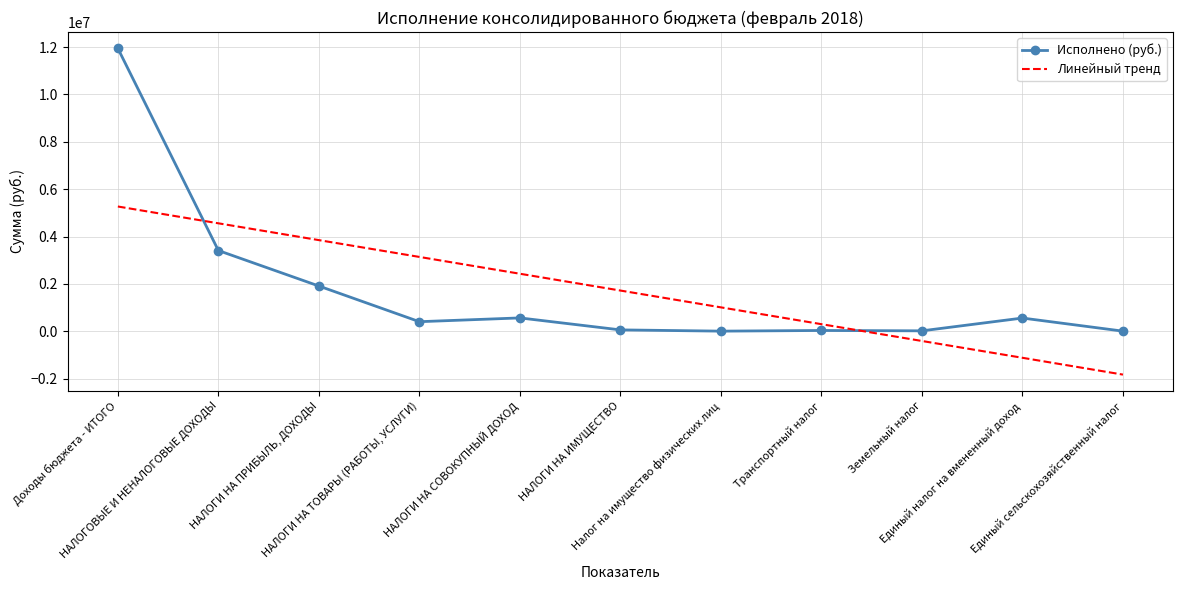

What is the maximum value shown in the chart?

11947112.8